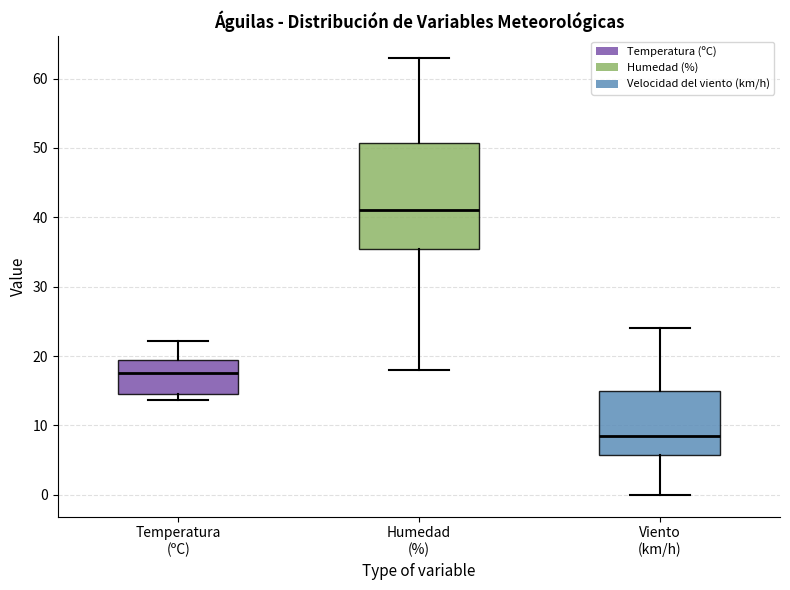

Comparing the boxes themselves (not the whiskers), which one is the tallest?

Humedad (%)